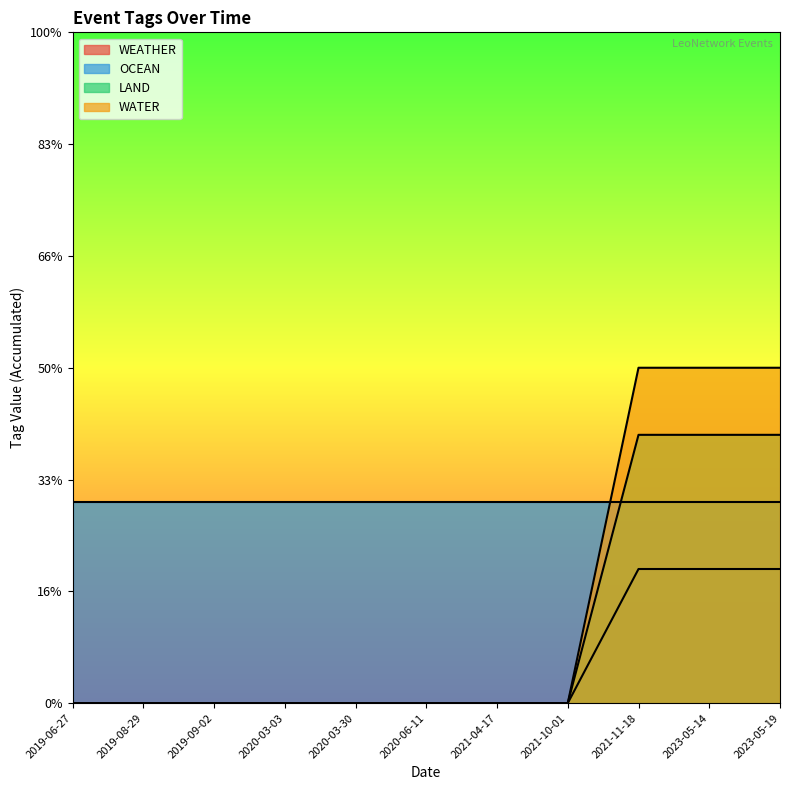

What position from the right is 2019-08-29?

10